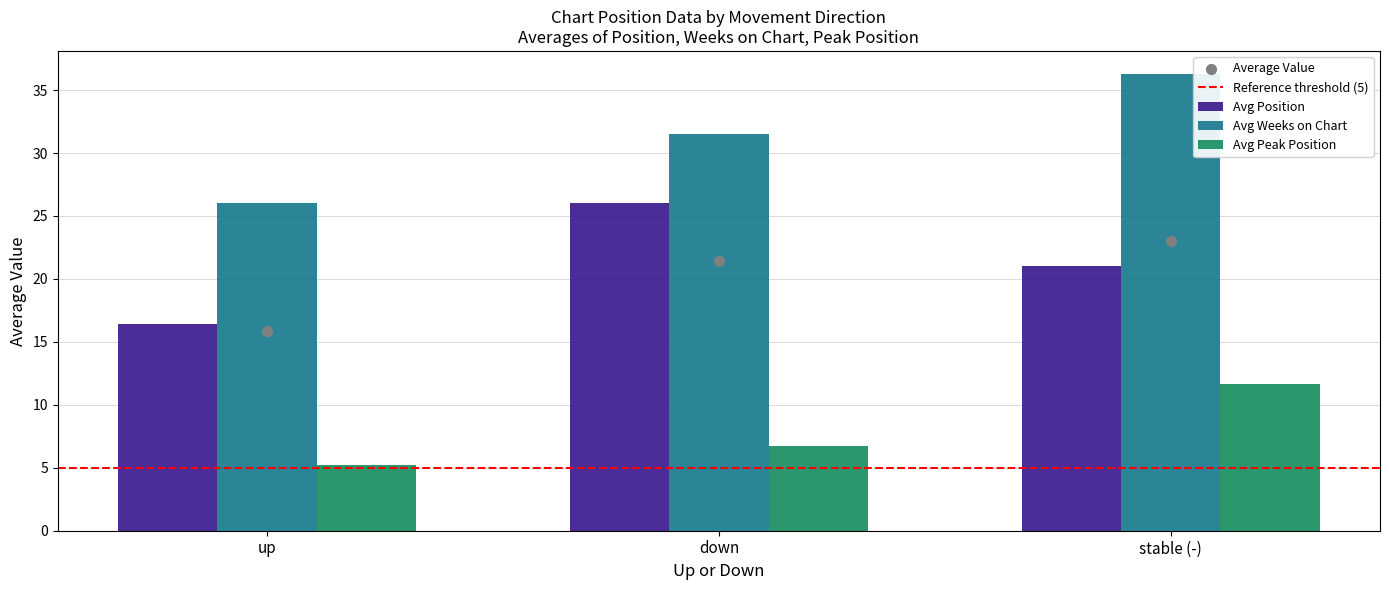

At which label does Avg Weeks on Chart first exceed 31?

down